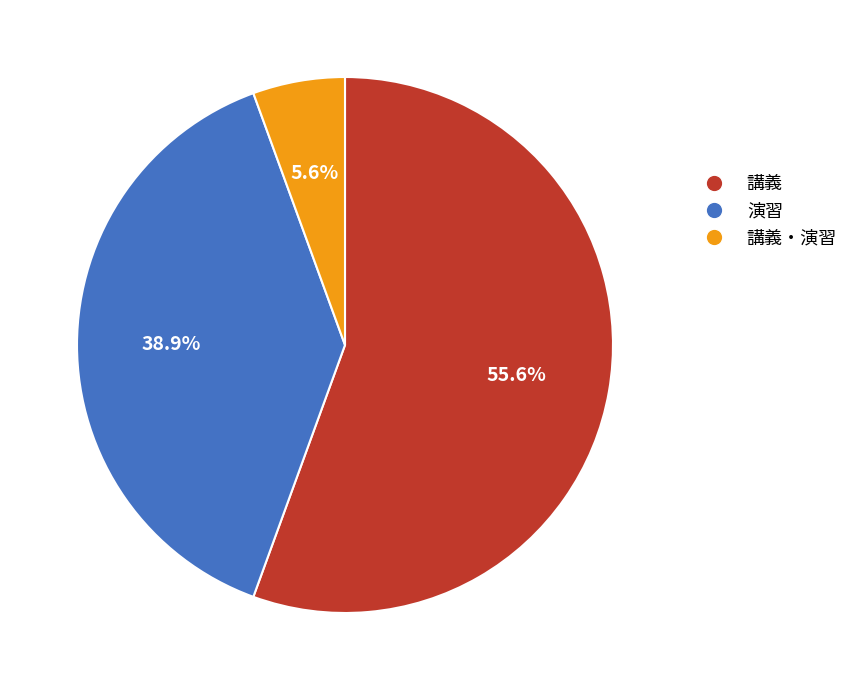

Which category has the smallest portion of the pie?

講義・演習